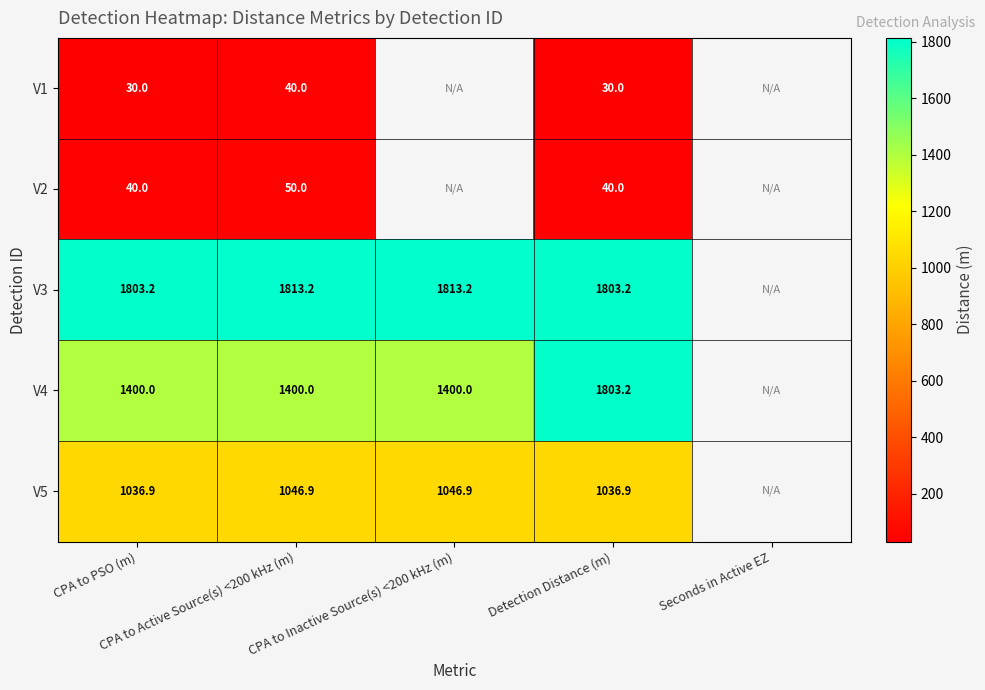

At which label does V3 first exceed 1813?

CPA to Active Source(s) <200 kHz (m)